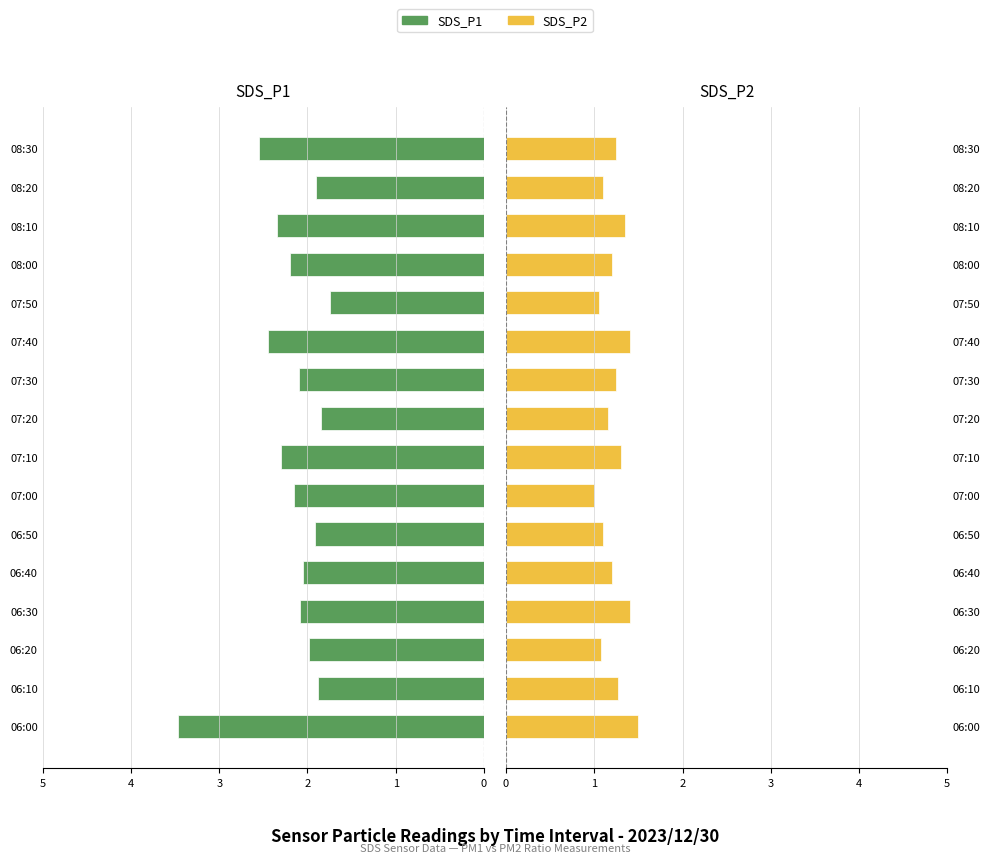

What are all the series names shown in the legend?

SDS_P1, SDS_P2